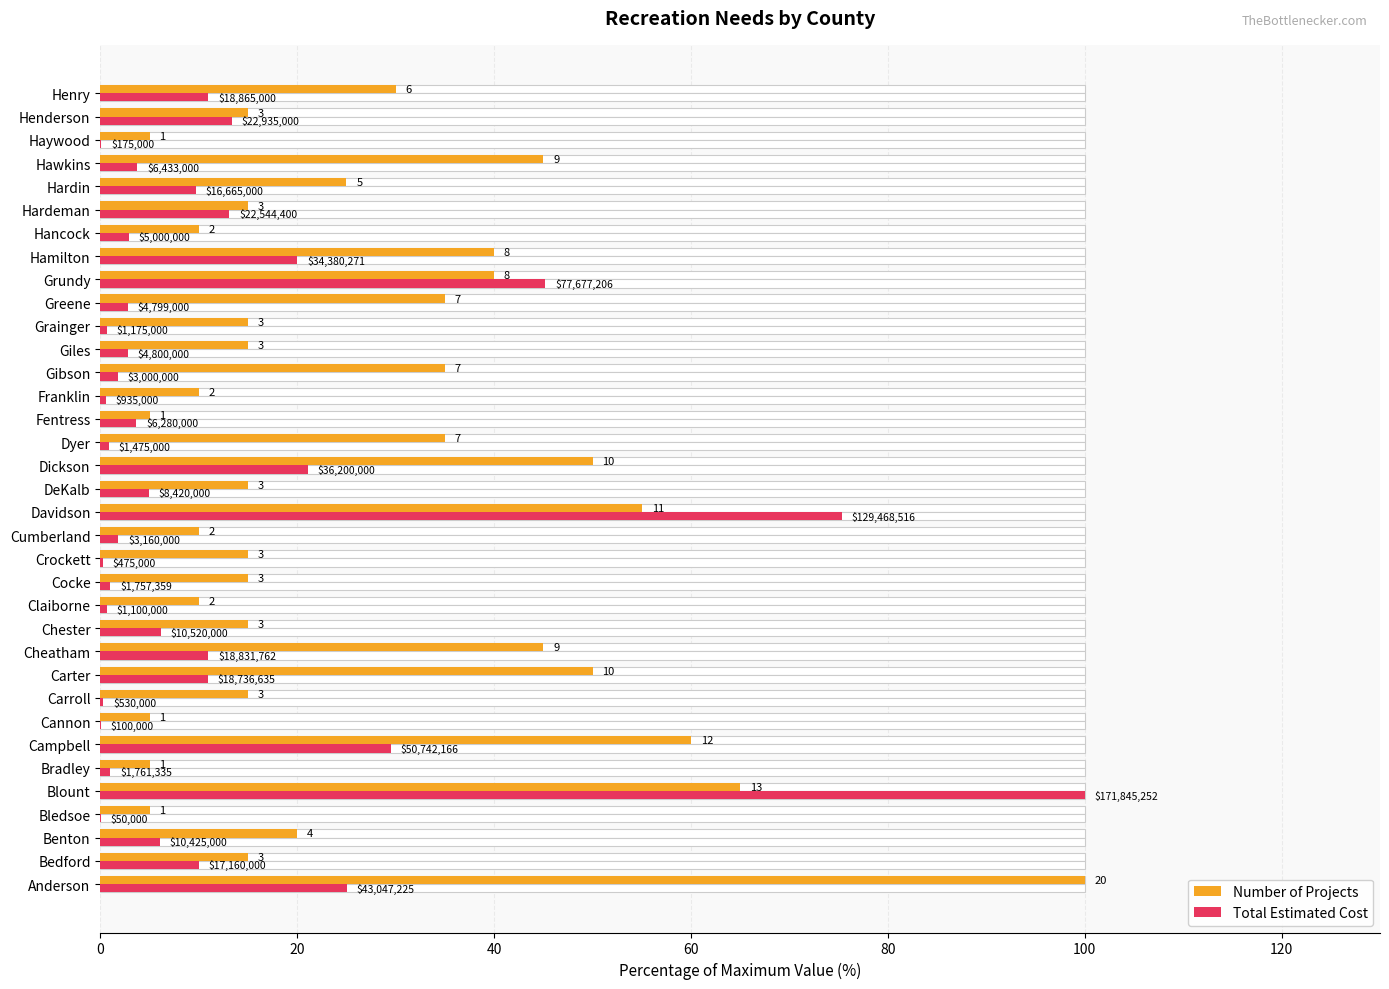

What is the difference between the maximum and minimum values in the Number of Projects series?

95.0